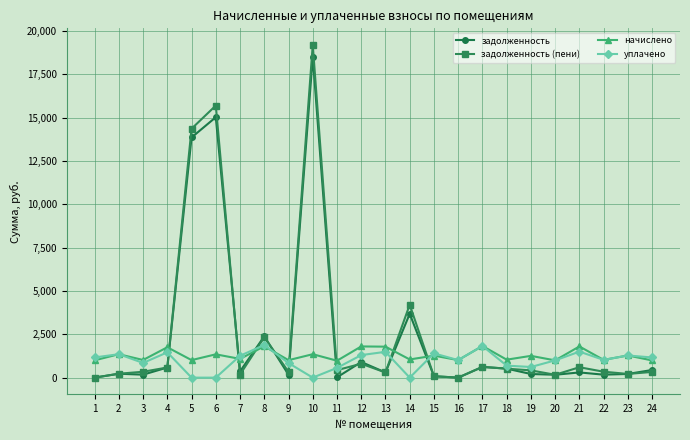

What is the value of the уплачено point at the 20th from the left?

995.3